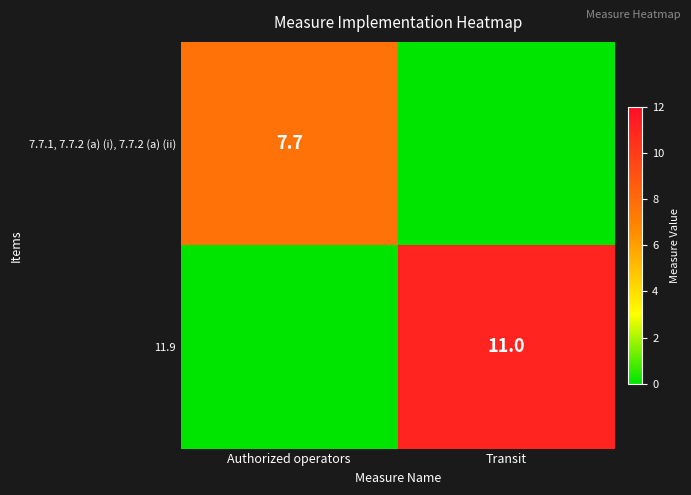

Is the value of 11.9 at Transit greater than the value of 7.7.1, 7.7.2 (a) (i), 7.7.2 (a) (ii) at Authorized operators?

Yes